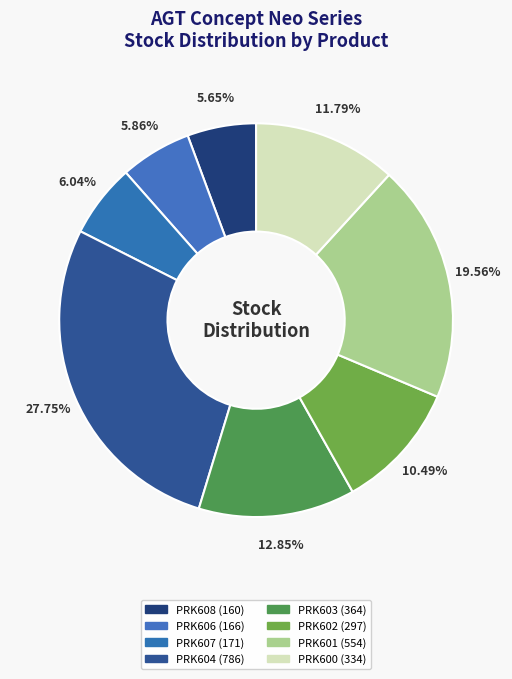

Which category has the biggest portion of the pie?

PRK604